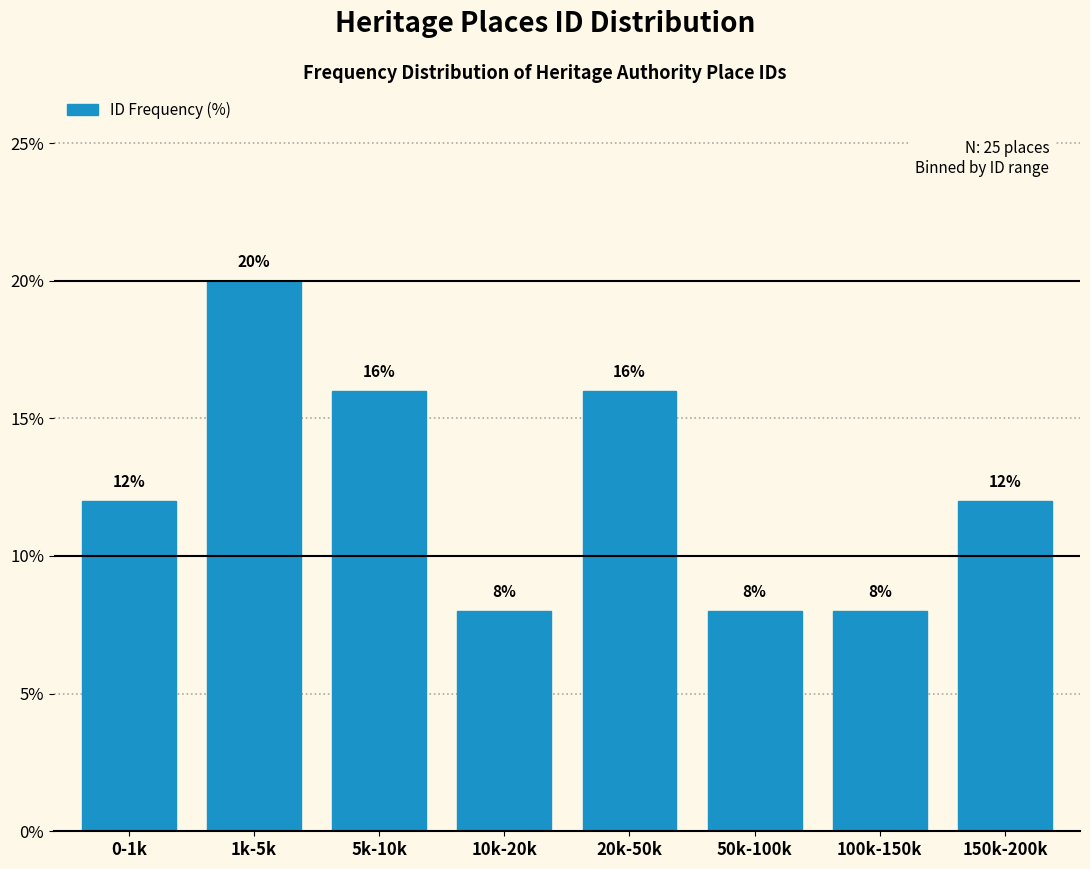

Reading left to right, extract all data points from this chart.

0-1k=12	1k-5k=20	5k-10k=16	10k-20k=8	20k-50k=16	50k-100k=8	100k-150k=8	150k-200k=12